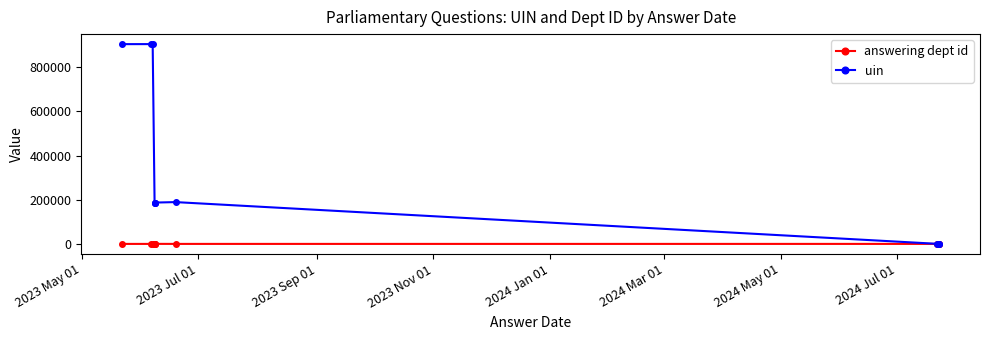

Reading left to right, list all the values displayed in this chart.

answering dept id: 1	17	31	17	27	217	31	13	13	214
uin: 905054	905231	905242	187216	187215	187217	189439	415	471	422